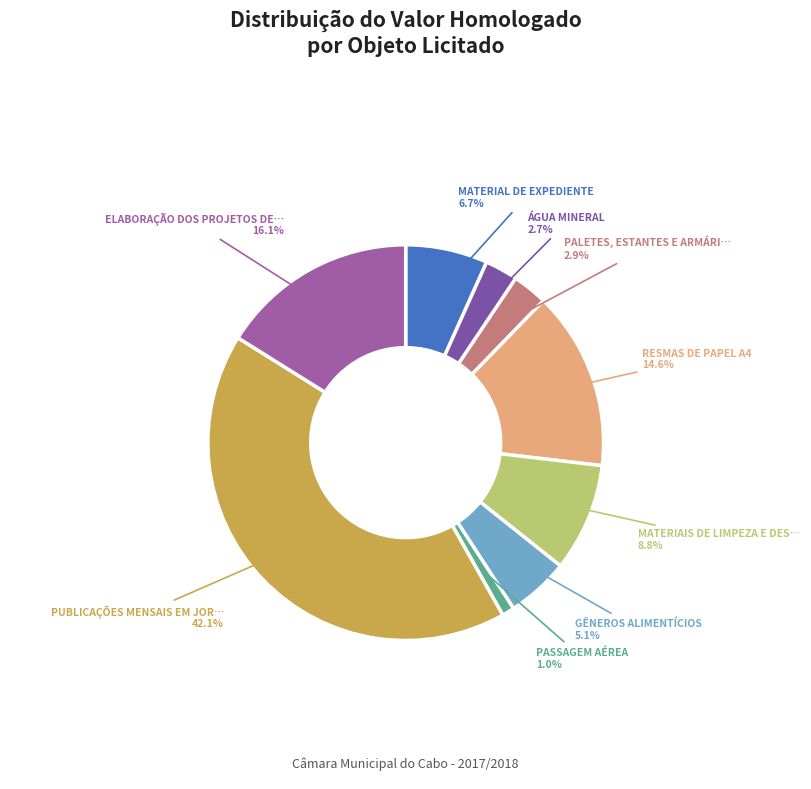

Is there any slice that represents more than half of the pie?

No